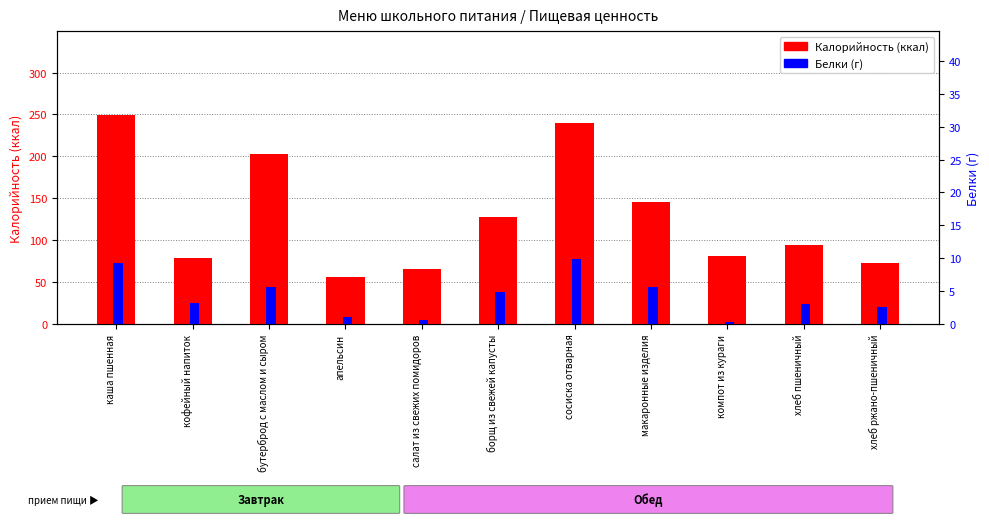

What is the difference between the highest and lowest values at кофейный напиток?

75.8